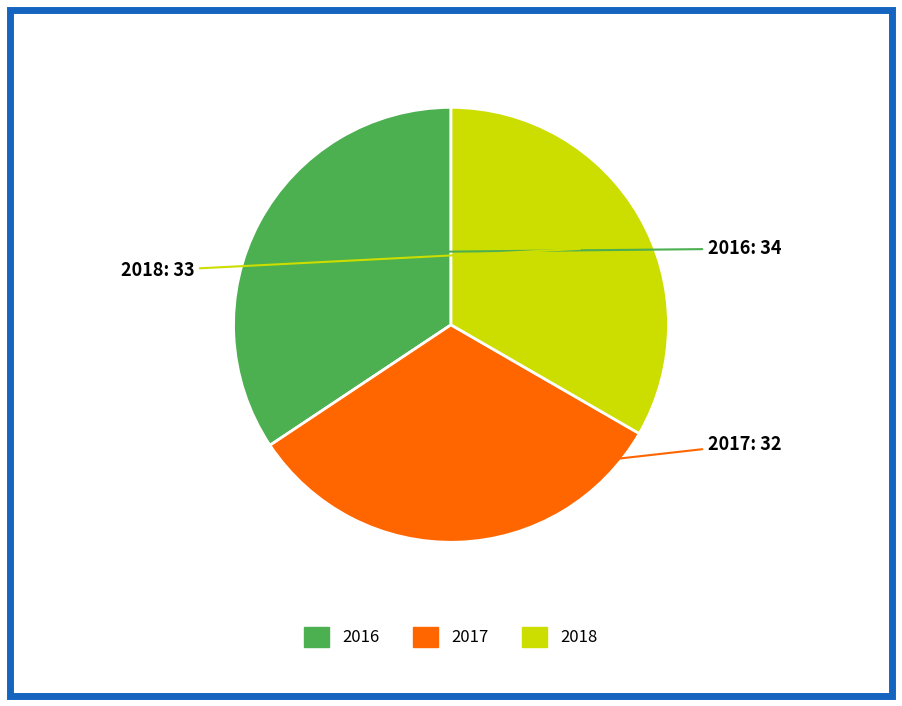

Which slice is the largest?

2016